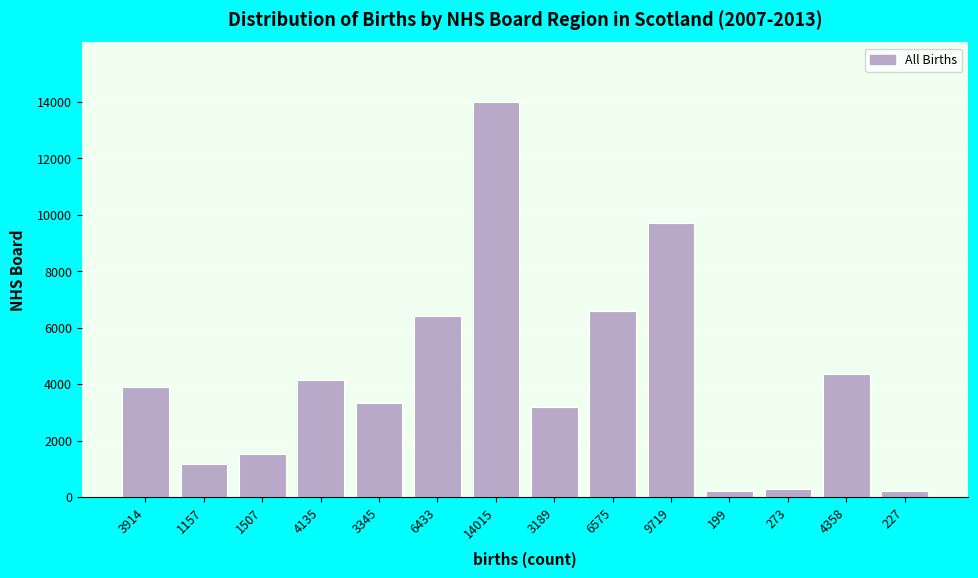

Which category has the highest value across all series?

14015